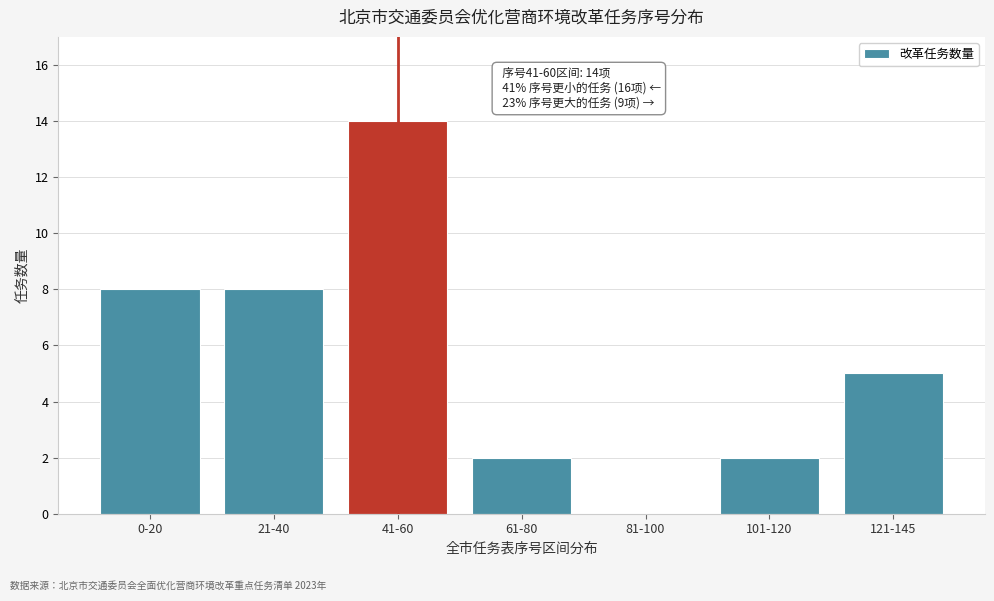

Reading left to right, transcribe all the data shown in this chart.

0-20=8	21-40=8	41-60=14	61-80=2	81-100=0	101-120=2	121-145=5